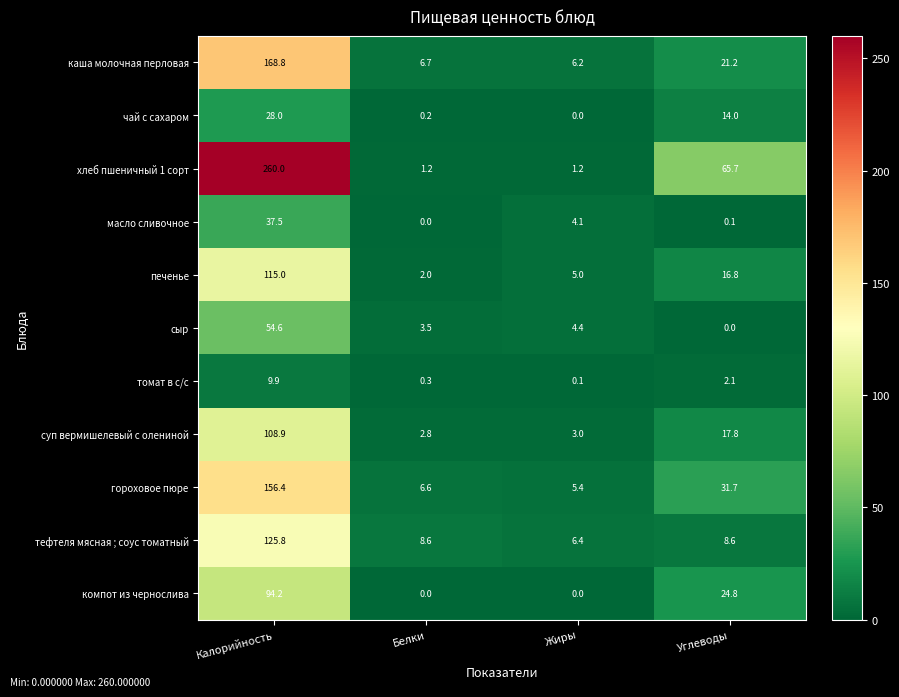

How many categories are shown in the chart?

4